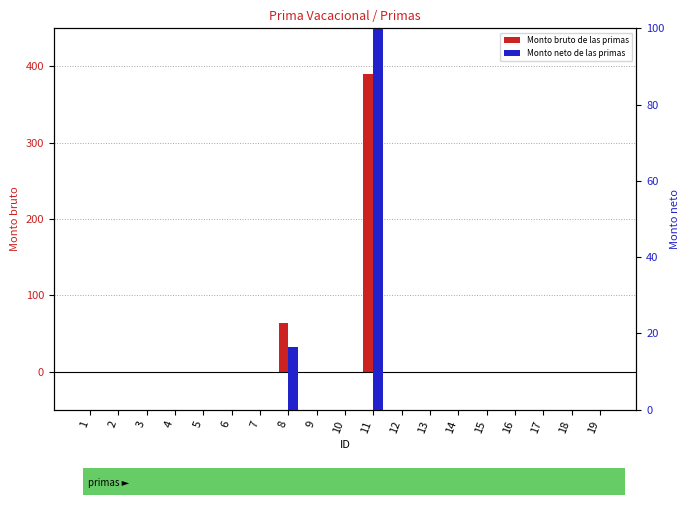

What is the maximum value for Monto neto de las primas?

100.0